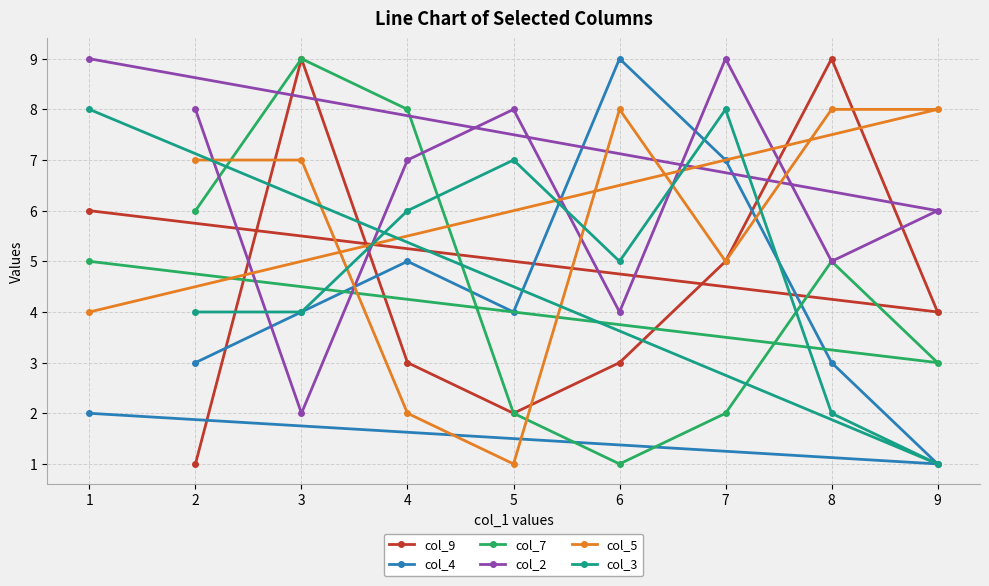

In col_3, how many points are lower than both neighbors (excluding endpoints)?

2